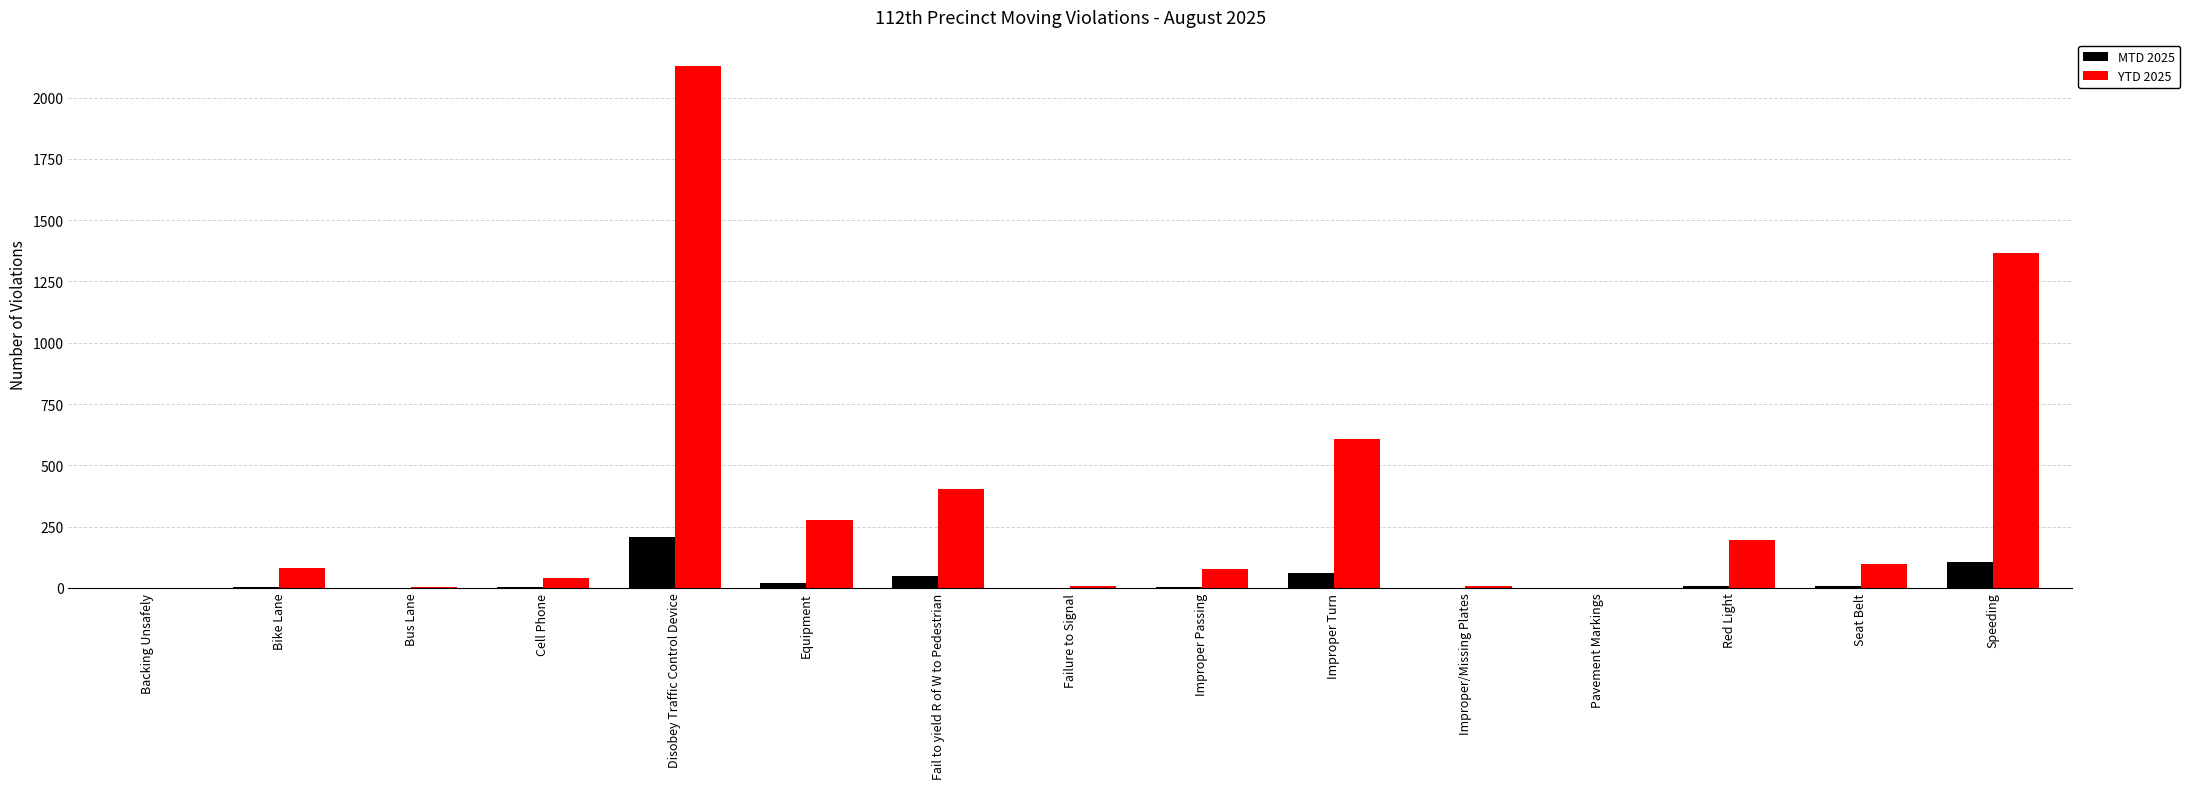

Is it true that YTD 2025 equals 1368 at Speeding?

True